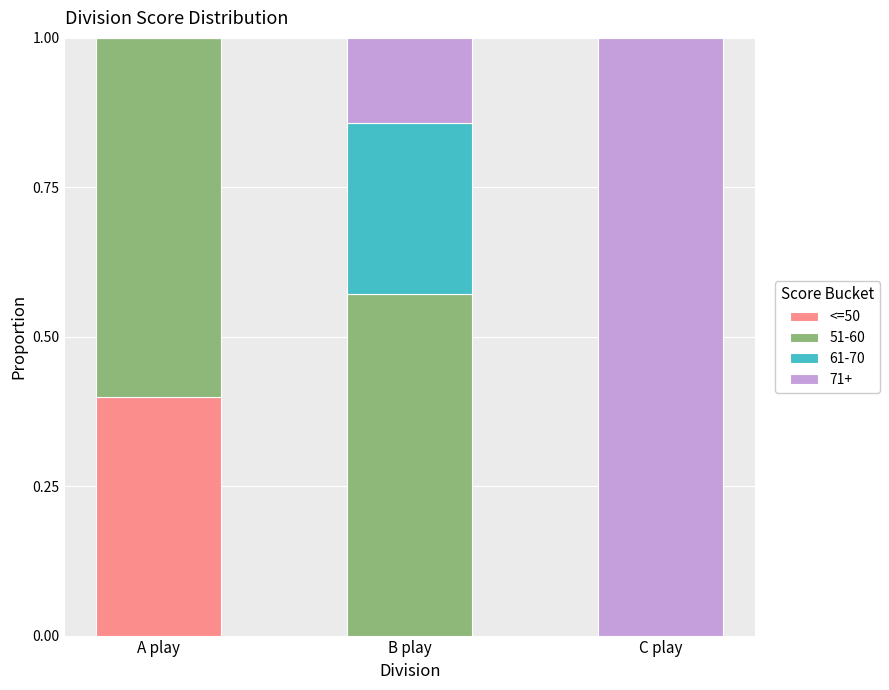

What is the highest value of the <=50 series?

0.4